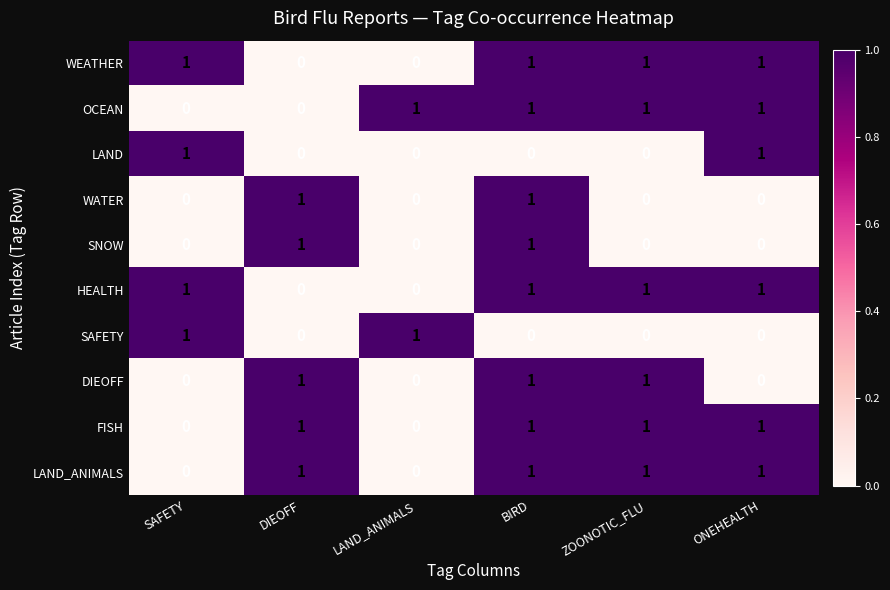

What is the total value across all series at SAFETY?

4